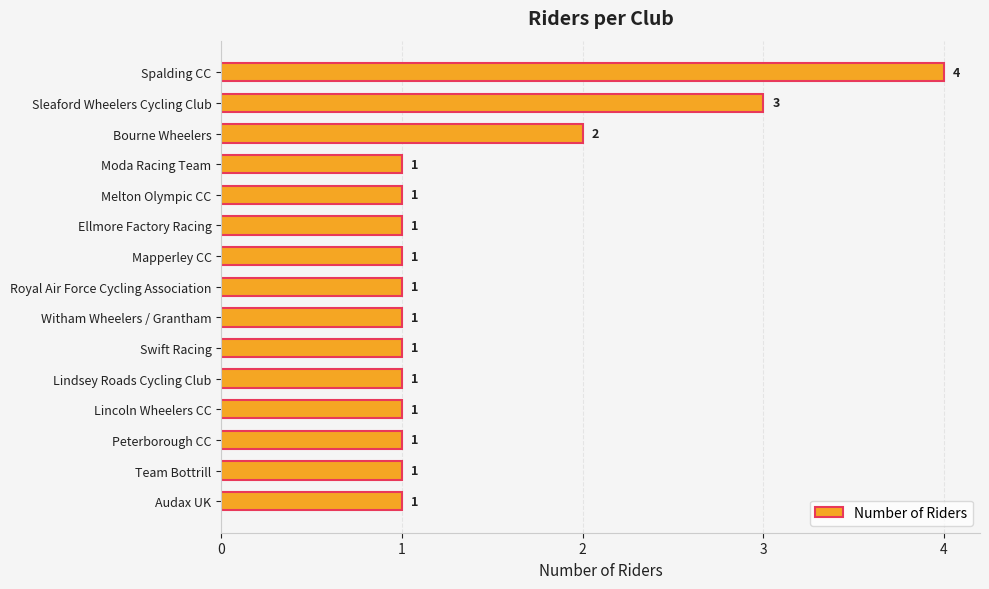

Count the number of values greater than 1.

3